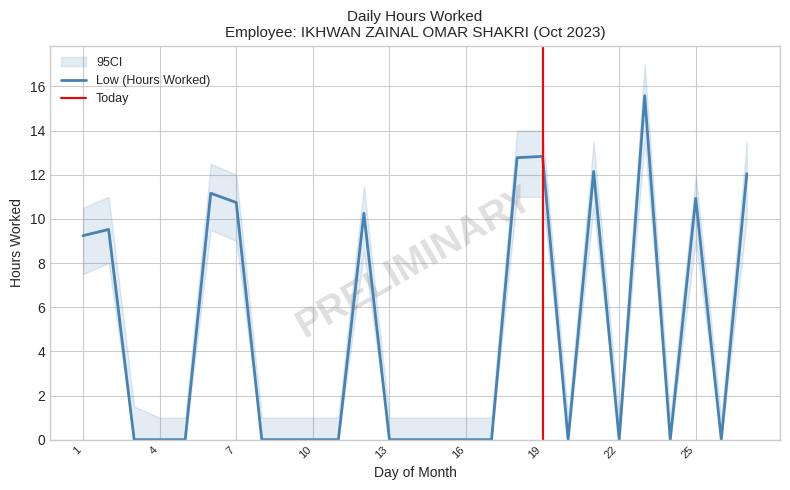

Rank the categories by value from lowest to highest.

3, 4, 5, 8, 9, 10, 11, 13, 14, 15, 16, 17, 20, 22, 24, 26, 1, 2, 12, 7, 25, 6, 27, 21, 18, 19, 23